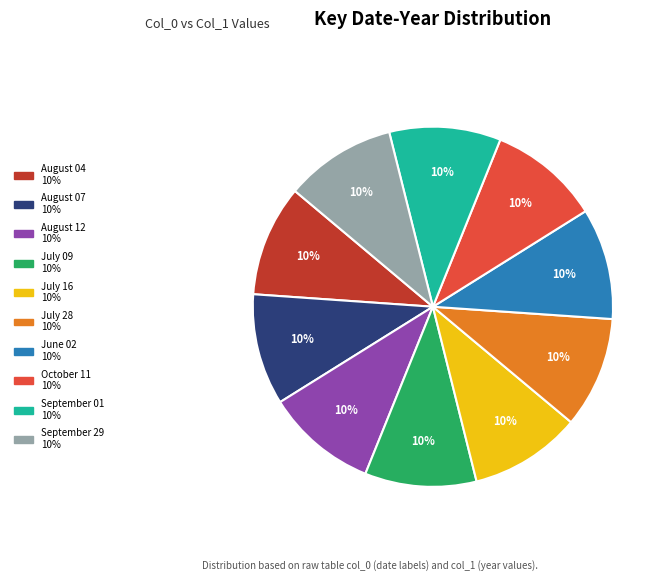

To the nearest percent, what is the average slice percentage?

10%